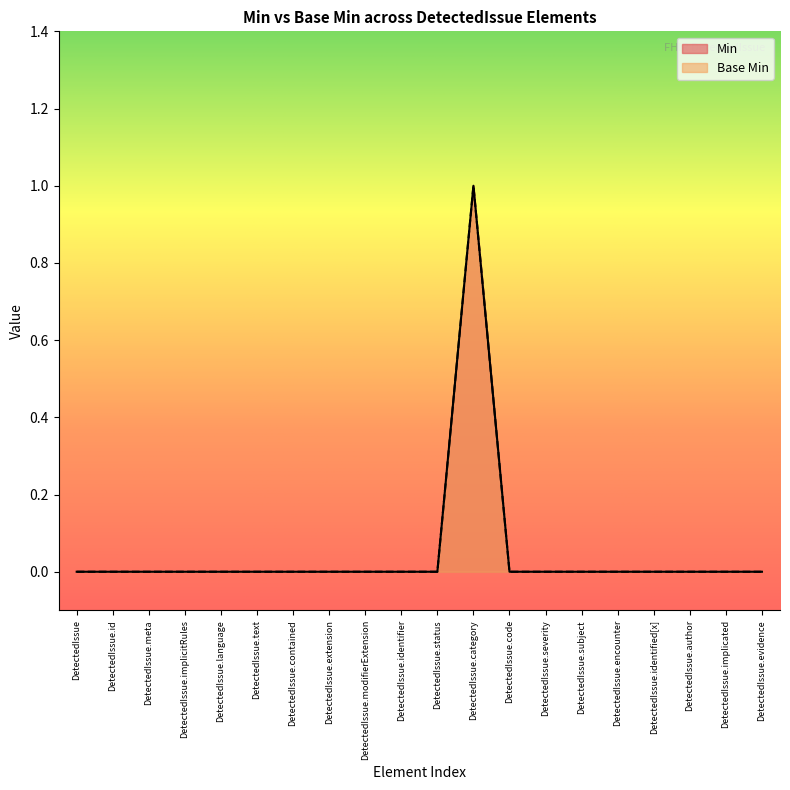

Does the chart have visible grid lines?

No